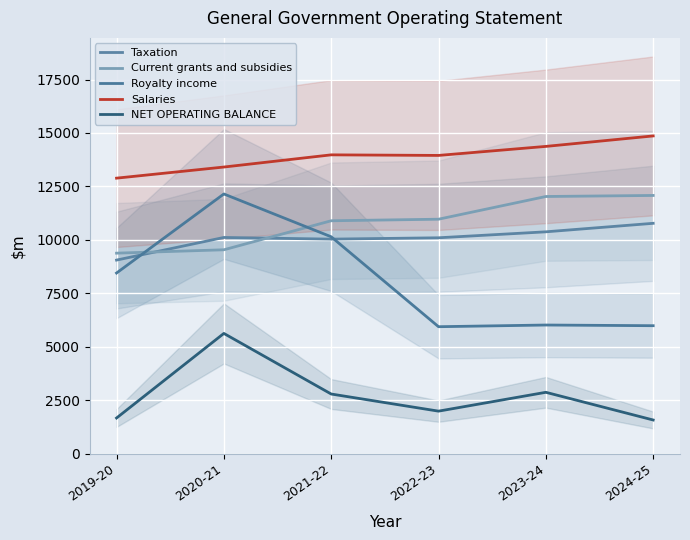

How many lines are shown in the chart?

5